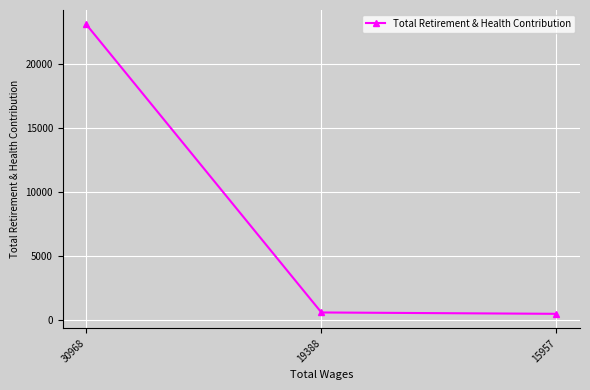

Approximately how many times larger is the value at 19388 compared to 15957?

1.2